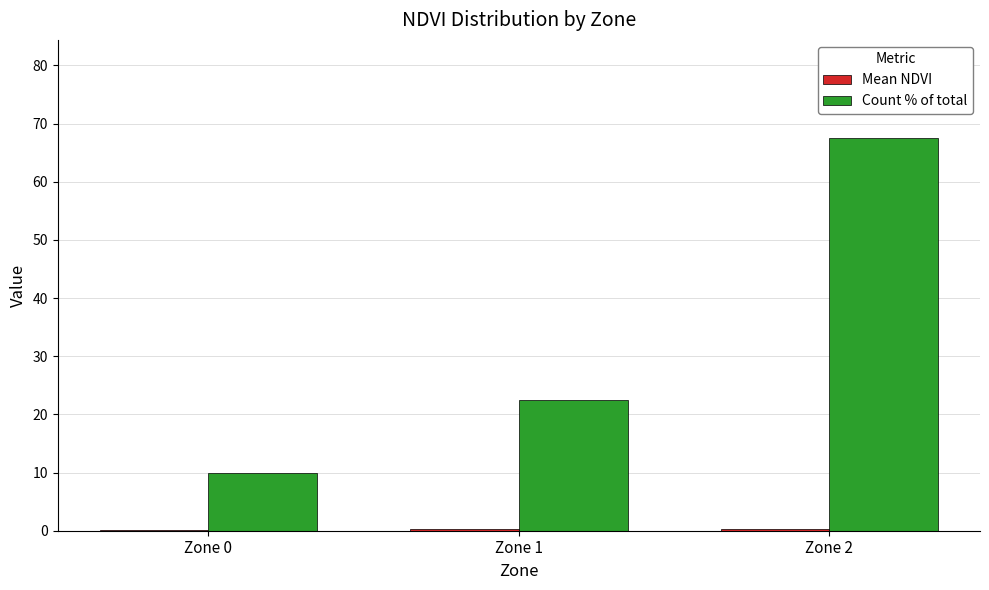

At which label is Count % of total closest to 38?

Zone 1